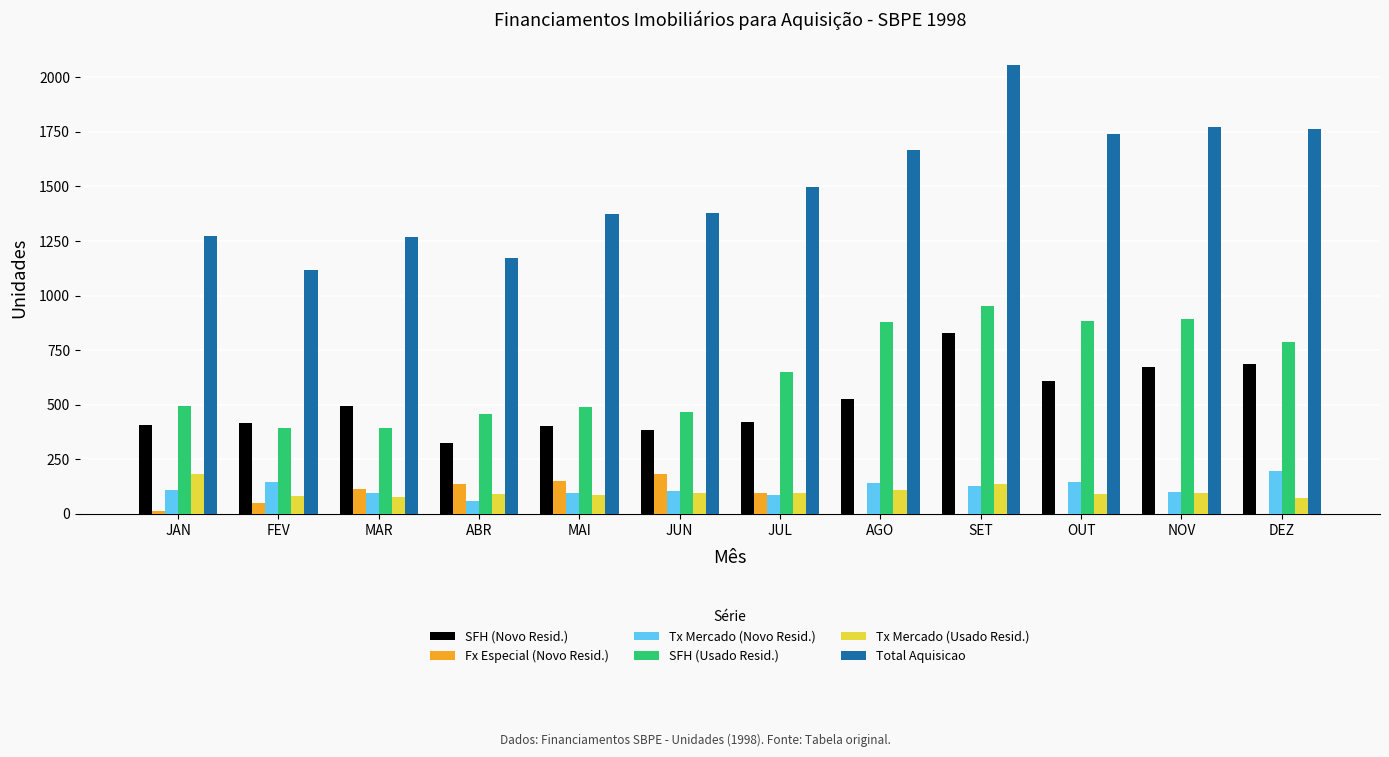

Is the value of Fx Especial (Novo Resid.) at AGO greater than the value of Tx Mercado (Usado Resid.) at FEV?

No